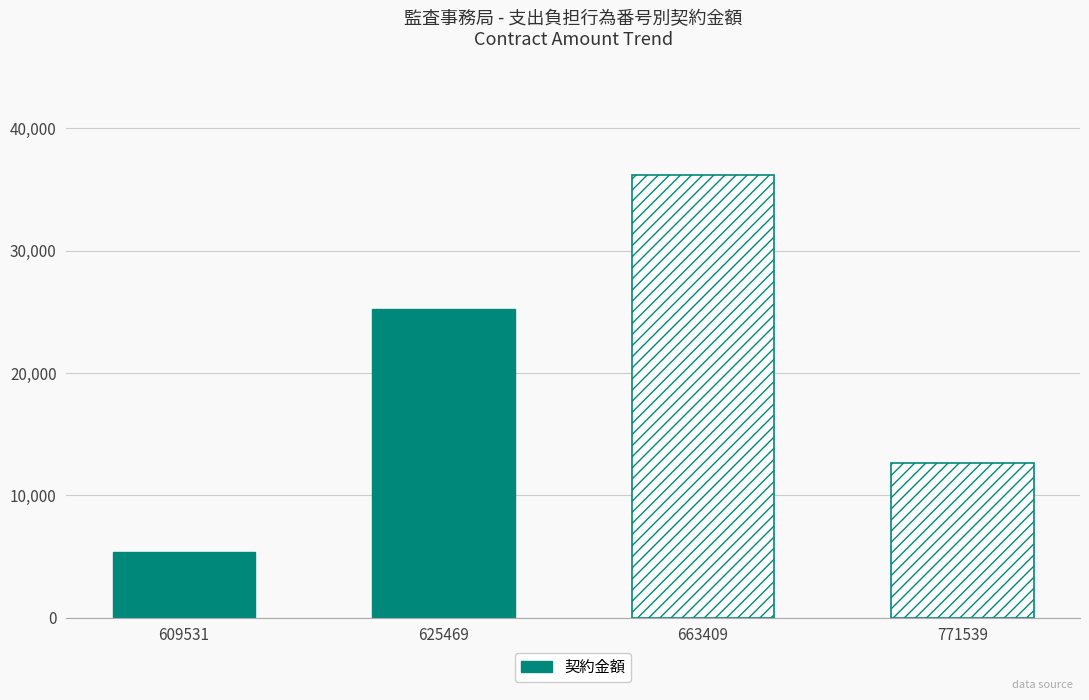

List the labels in order of value, smallest first.

609531, 771539, 625469, 663409